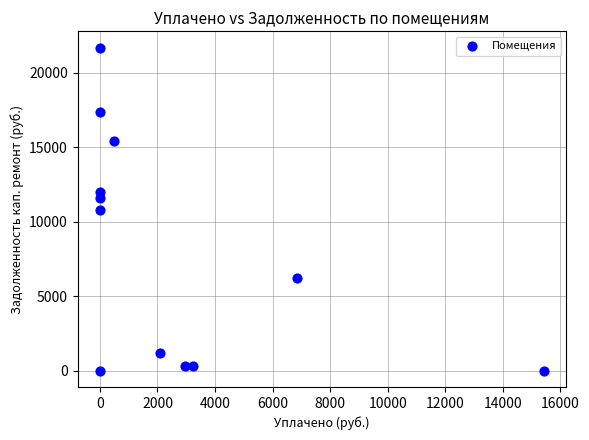

What is the average X value?

2590.2